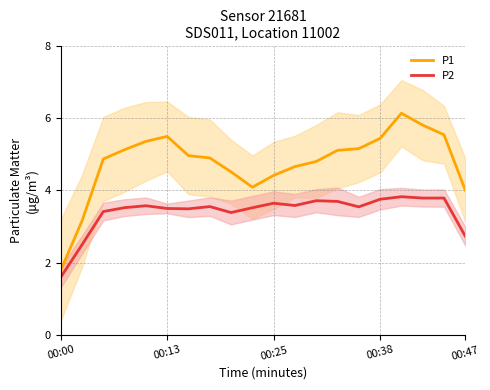

True or false: P2 and P1 intersect in this chart.

False